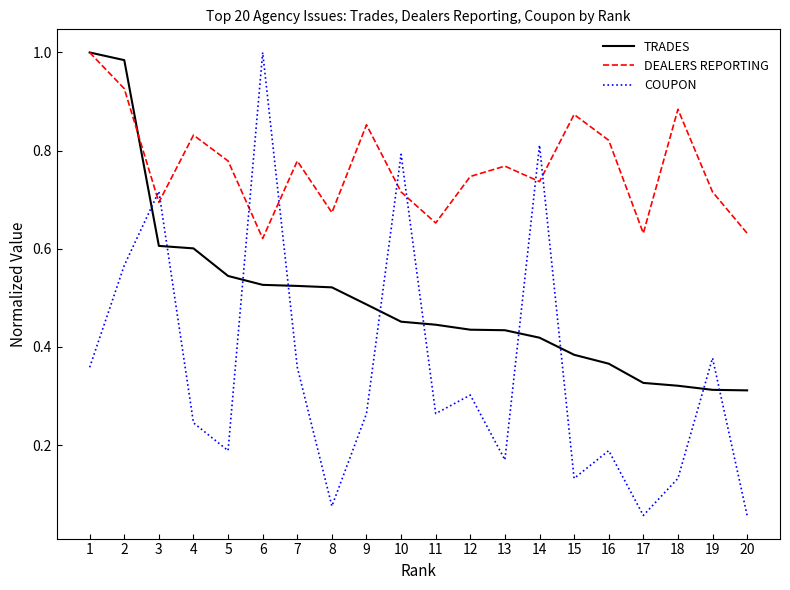

At which label does COUPON reach its peak?

6